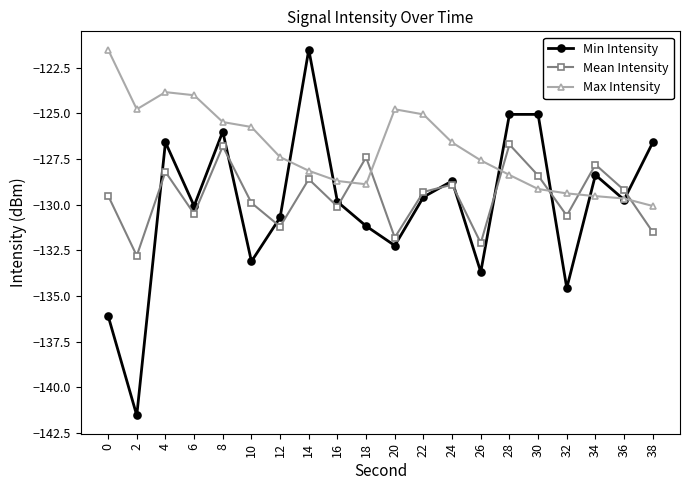

What are all the series names shown in the legend?

Min Intensity, Mean Intensity, Max Intensity